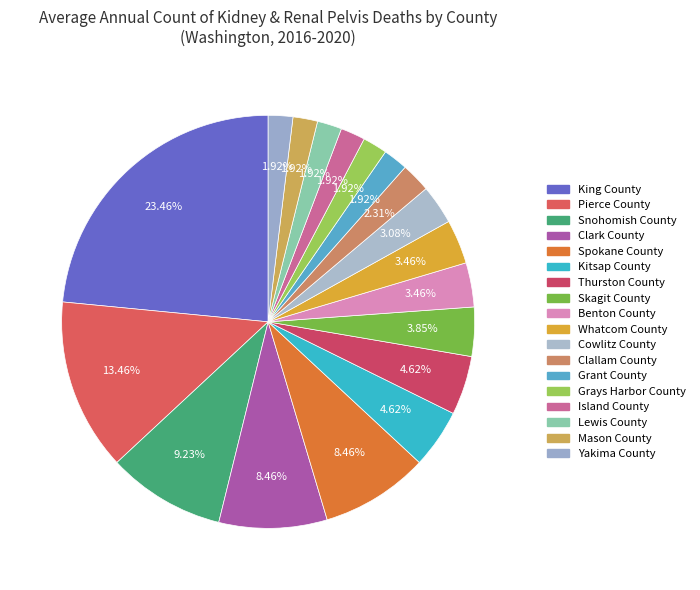

Count the number of slices in the pie.

18